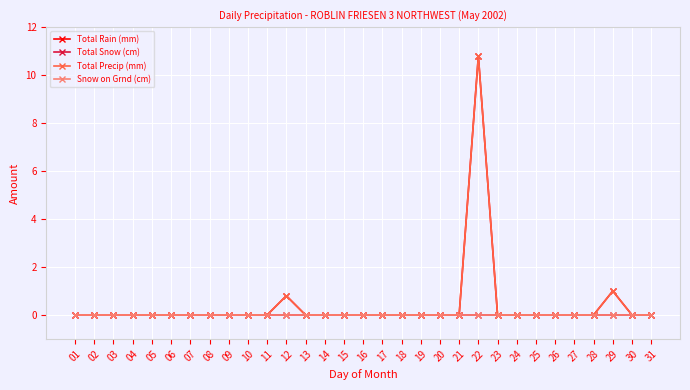

Which label corresponds to the largest value in the chart?

22